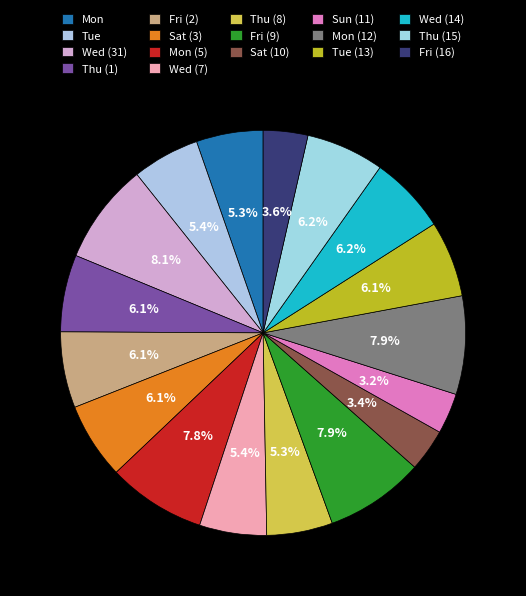

How many segments does this pie chart have?

17